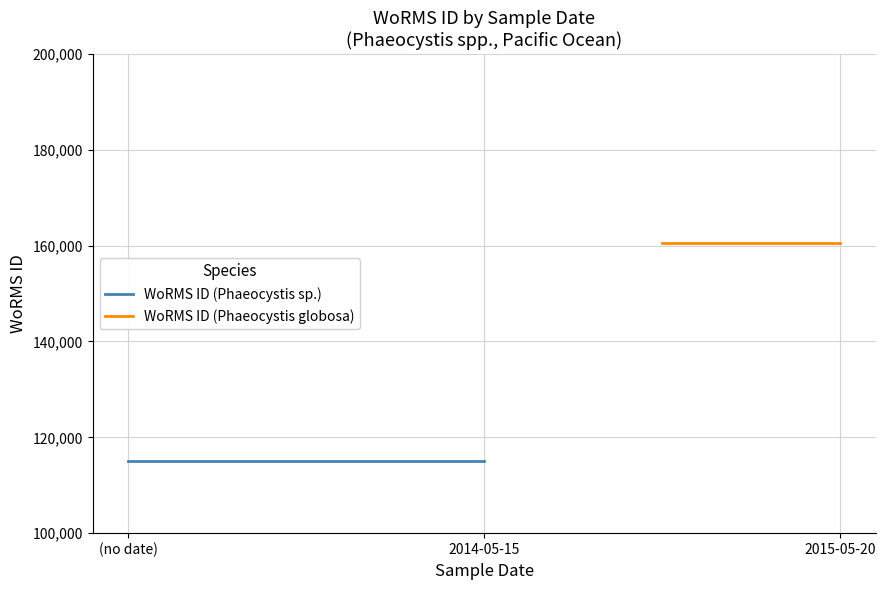

True or false: WoRMS ID (Phaeocystis sp.) has a value of 155191 at (no date).

False